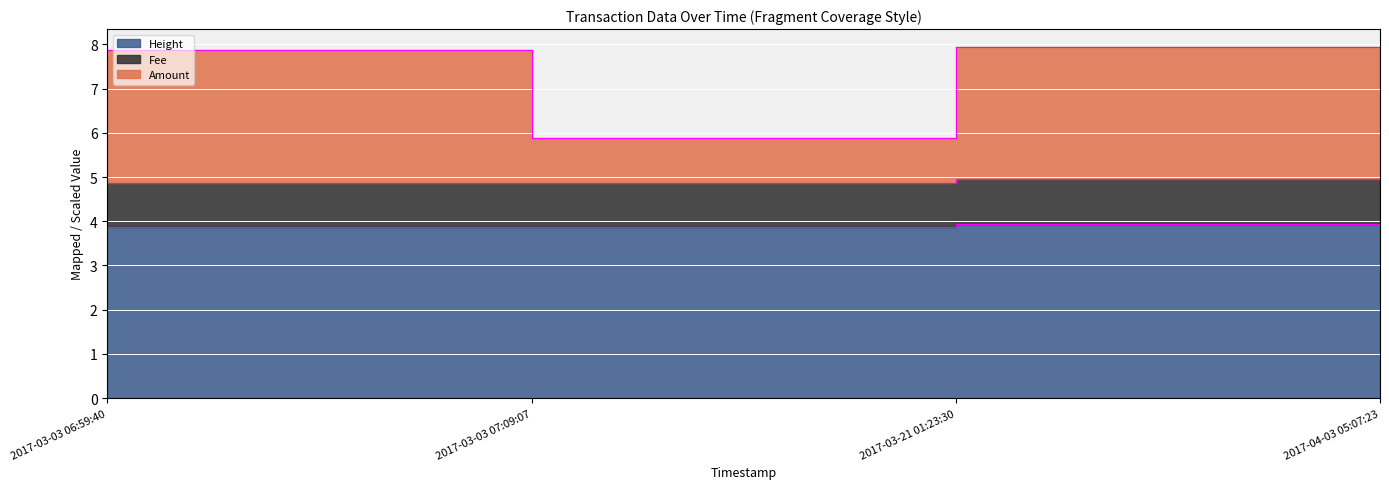

What is the difference between the highest and lowest values at 2017-03-03 07:09:07?

2.0